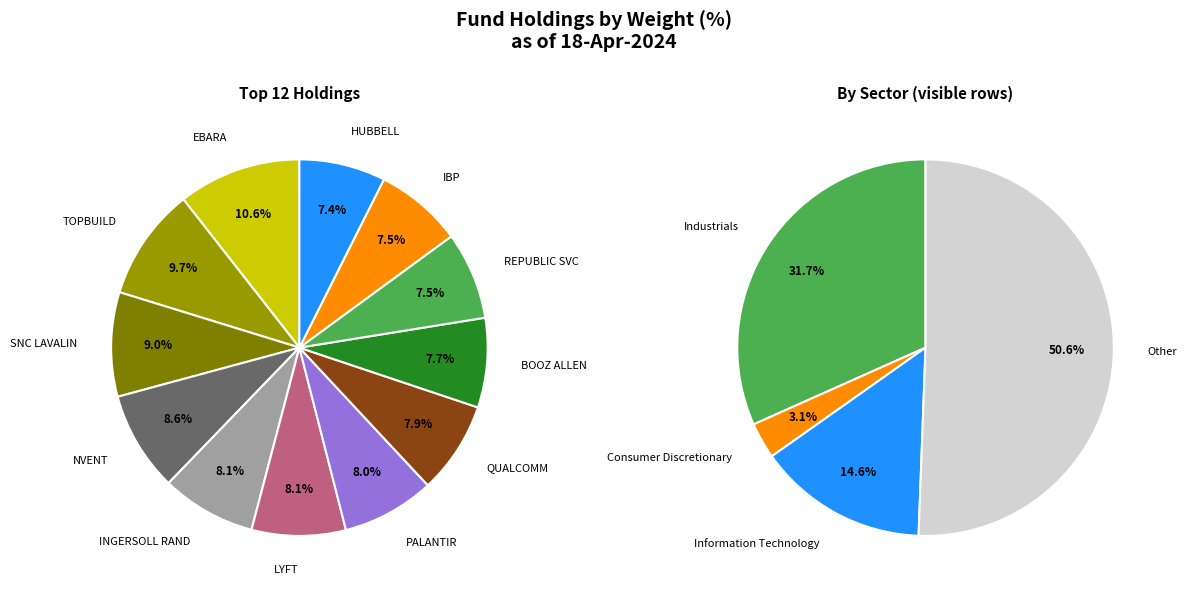

Which slice is the smallest?

HUBBELL INC